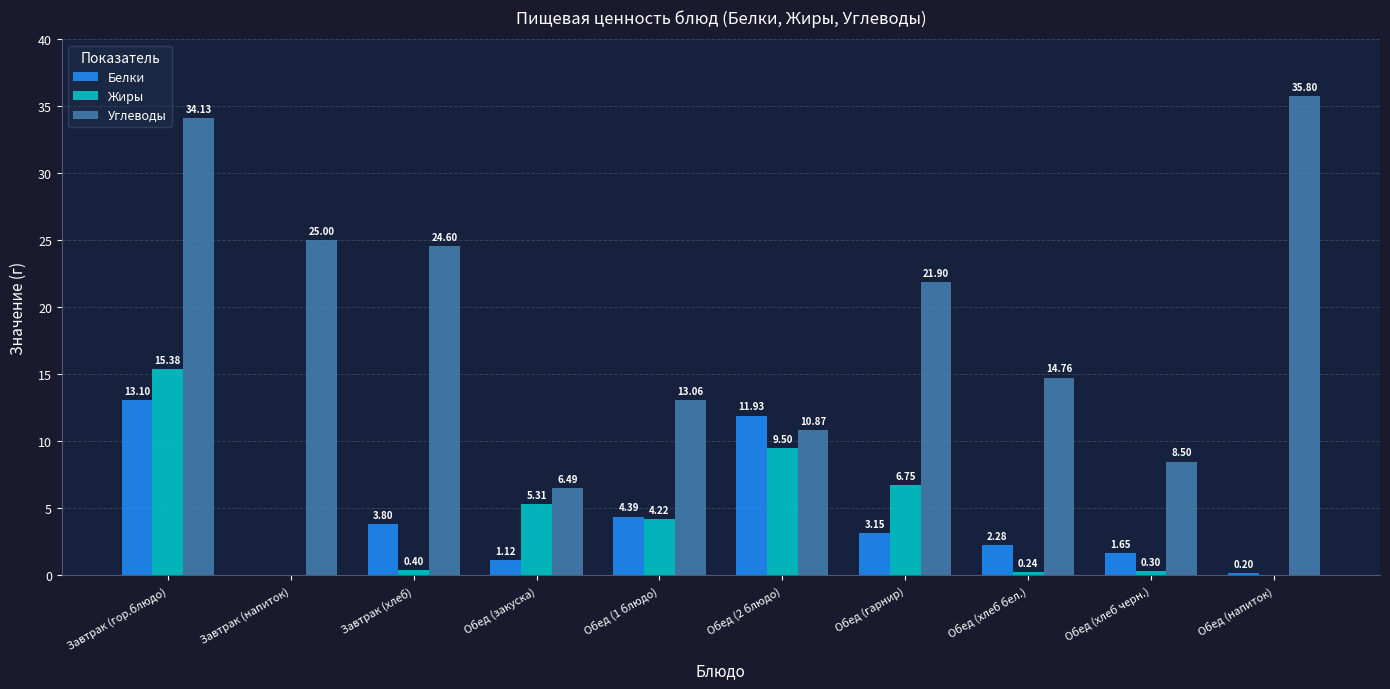

Between Обед (закуска) and Обед (2 блюдо), which series saw the biggest shift?

Белки